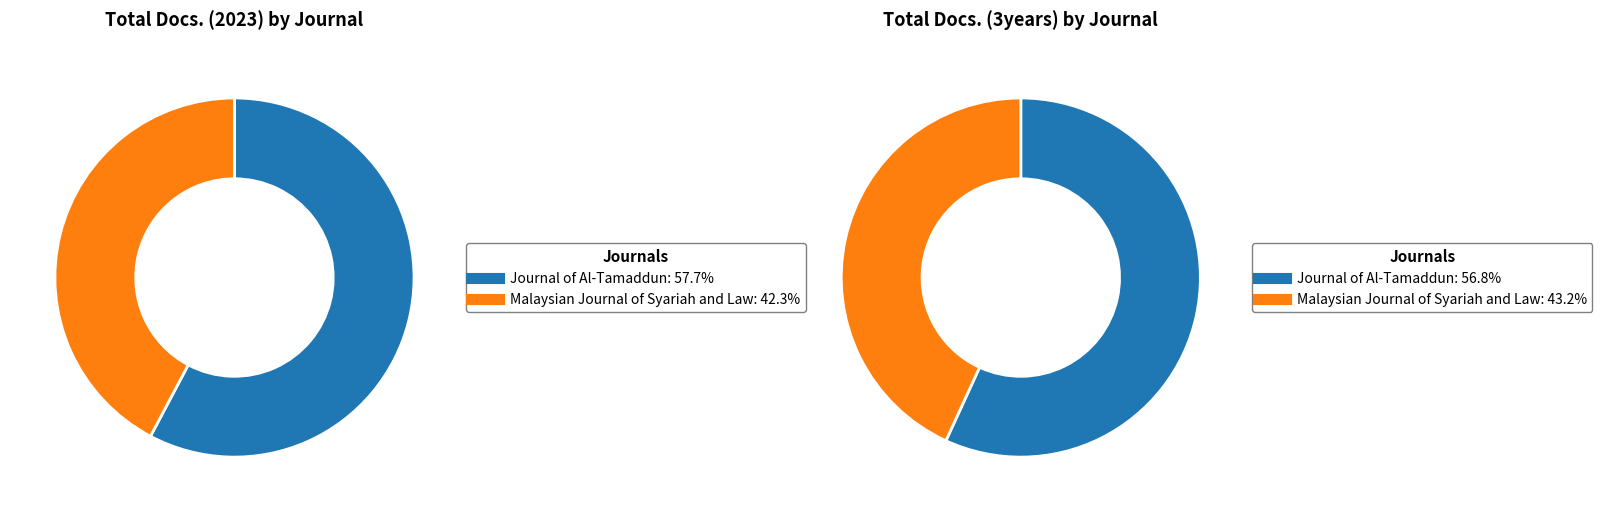

What is the smallest slice in the pie chart?

Malaysian Journal of Syariah and Law